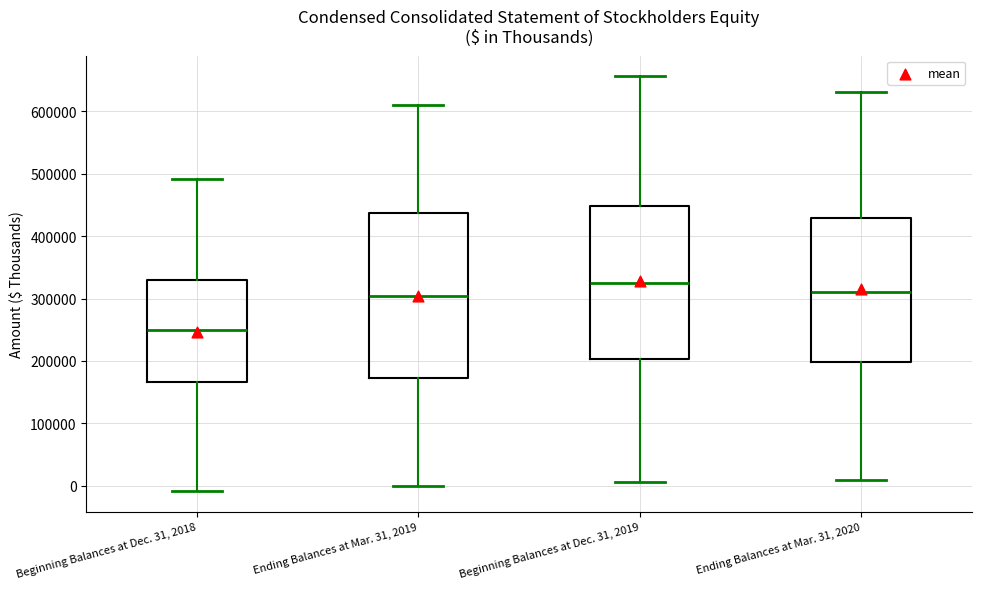

Where does the lower whisker of the box for Beginning Balances at Dec. 31, 2019 end on the y-axis? The values are not printed on the chart, so give them approximately, as read against the axis.

10000